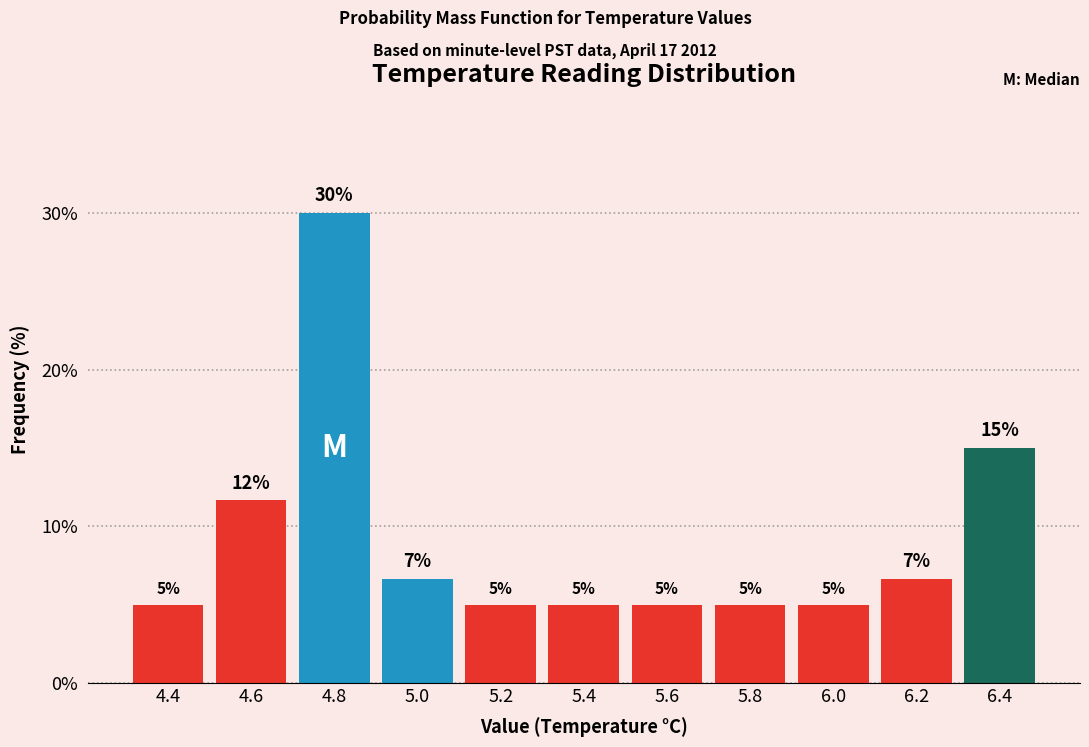

The chart shows a value of 22.7 at 6.4. True or false?

False